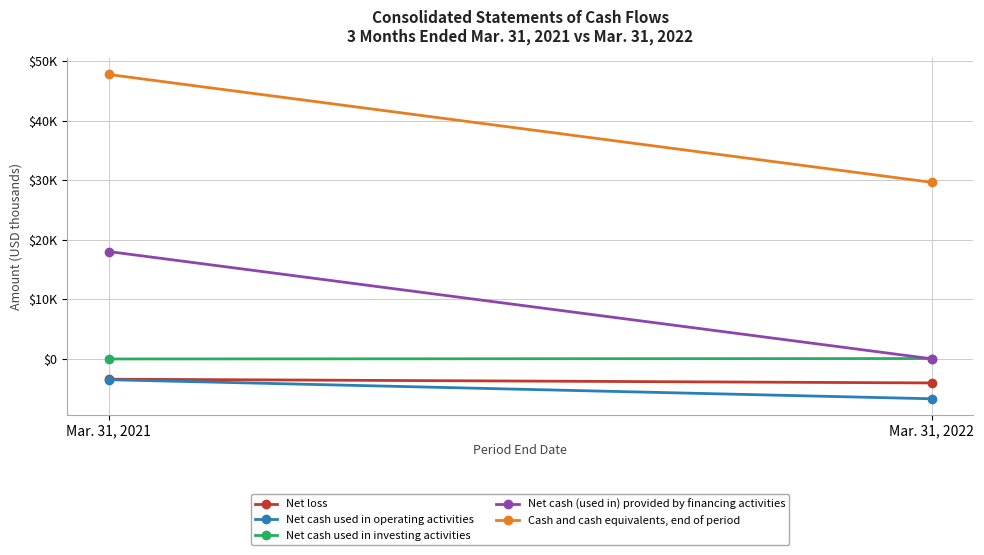

What is the value of the Cash and cash equivalents, end of period point at the 1st from the left?

47777